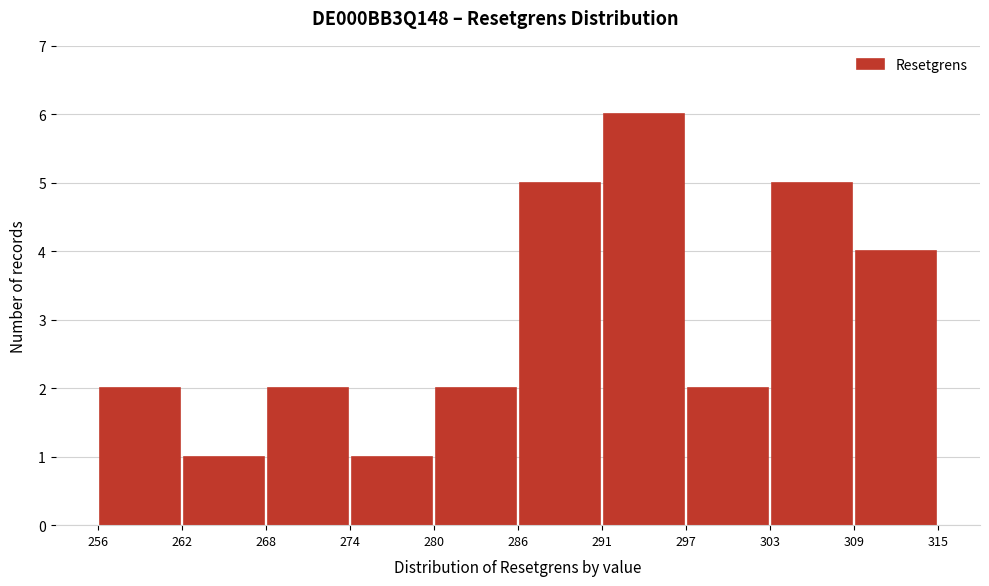

What is the height of the bar covering 268 to 274 on the x-axis? The values are not printed on the chart, so give them approximately, as read against the axis.

2